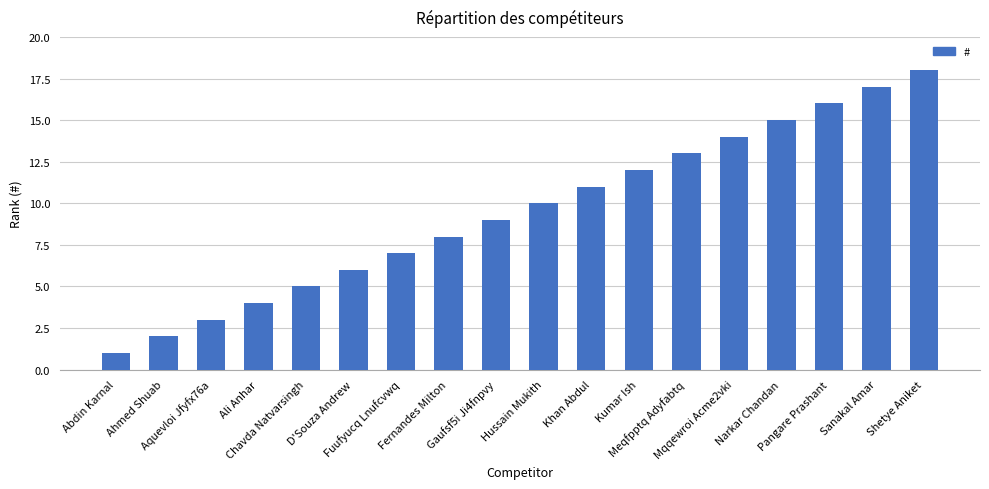

Are the bars horizontal?

No